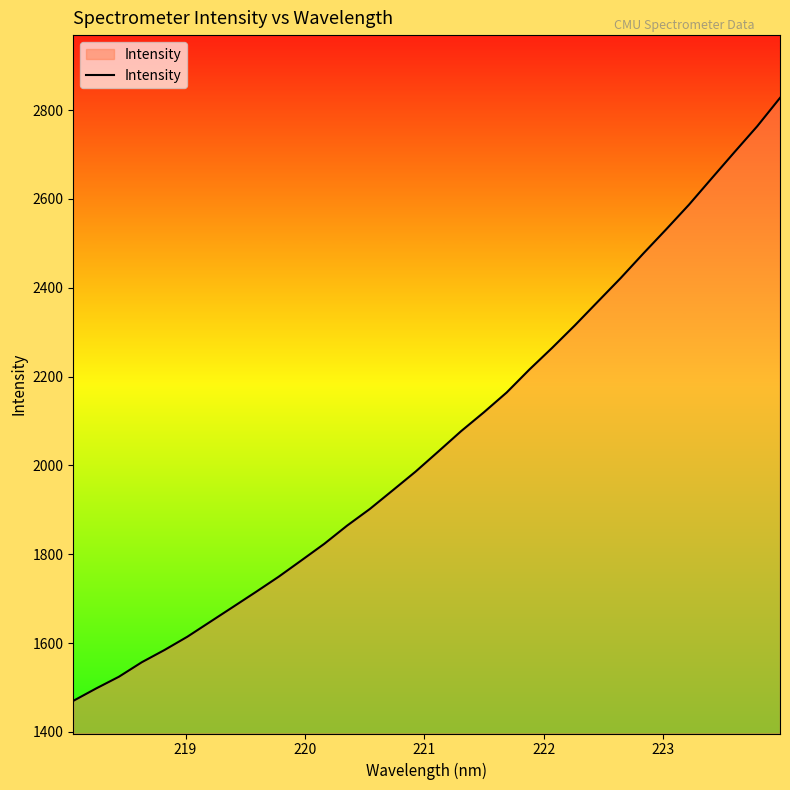

What is the average value?

2058.3